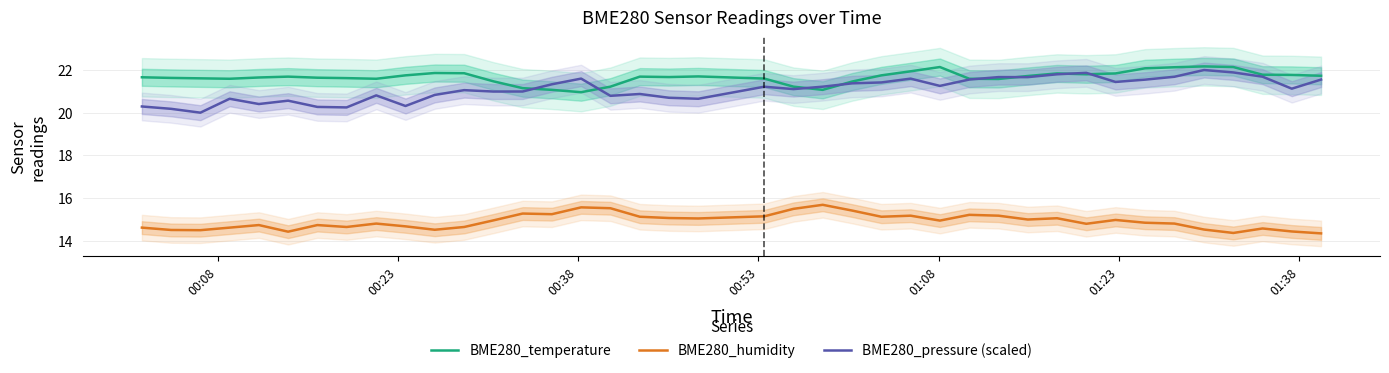

Reading right to left, transcribe all the data shown in this chart.

BME280_temperature: 21.7	21.8	21.8	22.1	22.2	22.1	22.1	21.8	21.8	21.8	21.7	21.6	21.6	22.1	21.9	21.8	21.5	21.1	21.2	21.6	21.7	21.7	21.7	21.2	21.0	21.1	21.1	21.5	21.9	21.9	21.8	21.6	21.6	21.6	21.7	21.6	21.6	21.6	21.6	21.7
BME280_humidity: 14.3	14.4	14.6	14.4	14.5	14.8	14.8	15.0	14.8	15.1	15.0	15.2	15.2	14.9	15.2	15.1	15.4	15.7	15.5	15.1	15.0	15.1	15.1	15.5	15.6	15.2	15.3	14.9	14.6	14.5	14.7	14.8	14.6	14.7	14.4	14.7	14.6	14.5	14.5	14.6
BME280_pressure (scaled): 21.6	21.1	21.7	21.9	22.0	21.7	21.5	21.4	21.9	21.8	21.7	21.7	21.6	21.3	21.6	21.4	21.4	21.2	21.1	21.2	20.7	20.7	20.9	20.8	21.6	21.3	21.0	21.0	21.1	20.8	20.3	20.8	20.2	20.3	20.6	20.4	20.7	20.0	20.2	20.3